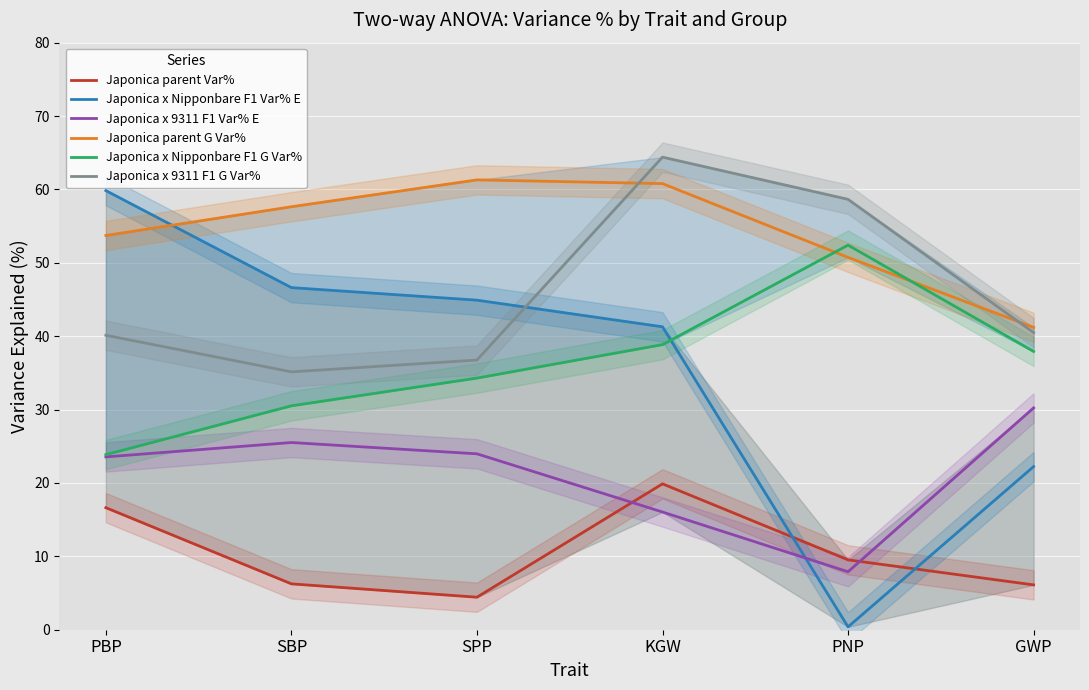

What is the smallest value displayed?

0.4